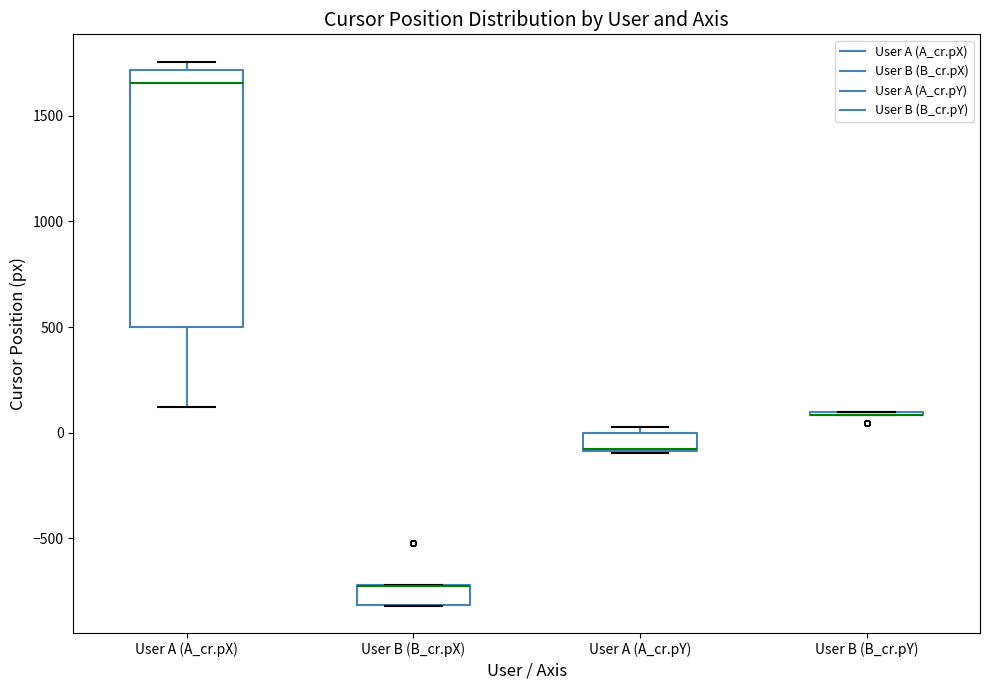

Reading left to right, read every box against the y-axis: the position of its median line, the range the box covers, and the ends of its whiskers. The values are not printed on the chart, so give them approximately, as read against the axis.

User A (A_cr.pX): median 1650, box 500 to 1700, whiskers 100 to 1750
User B (B_cr.pX): median -700 (drawn on the box's upper edge), box -800 to -700, whiskers -800 to -700
User A (A_cr.pY): median -100 (drawn on the box's lower edge), box -100 to 0, whiskers -100 to 50
User B (B_cr.pY): box collapsed to a line at 100, whiskers 100 to 100